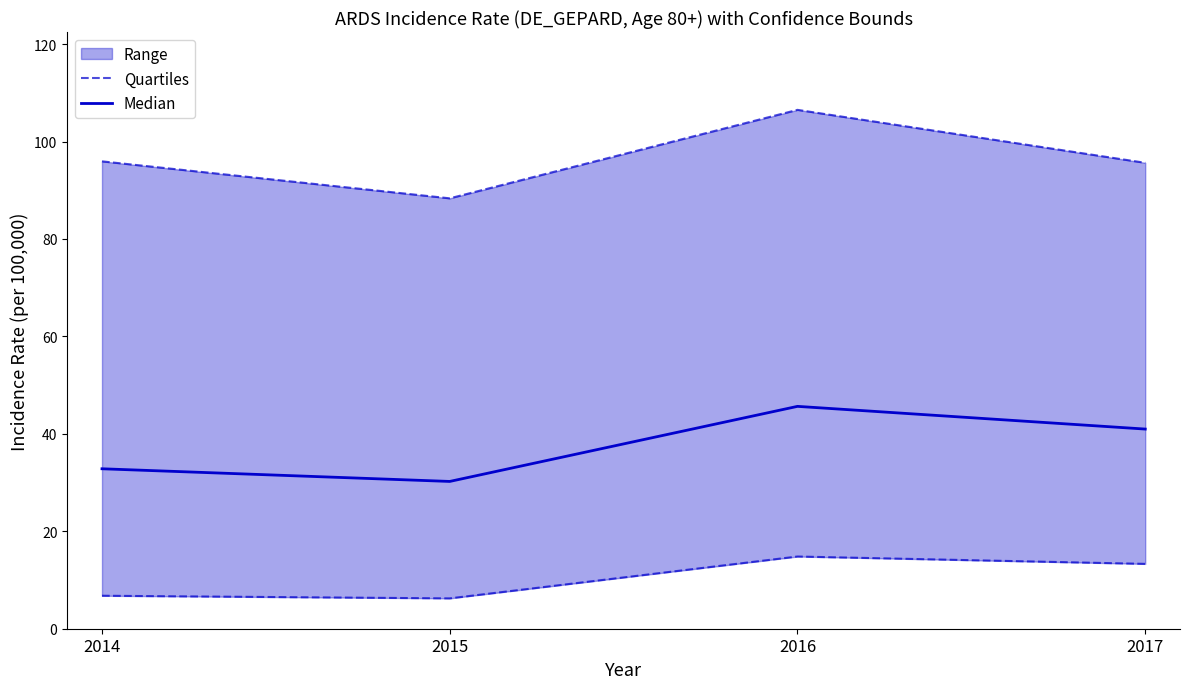

Does the chart display data point markers on the line(s)?

No